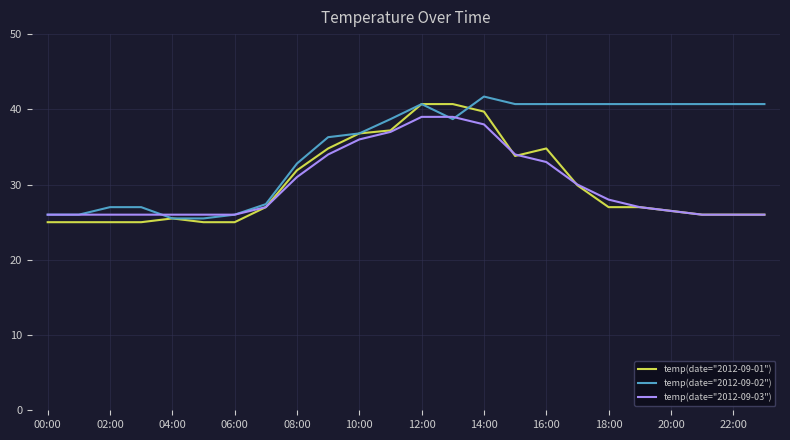

What is the maximum value for temp(date="2012-09-01")?

40.7